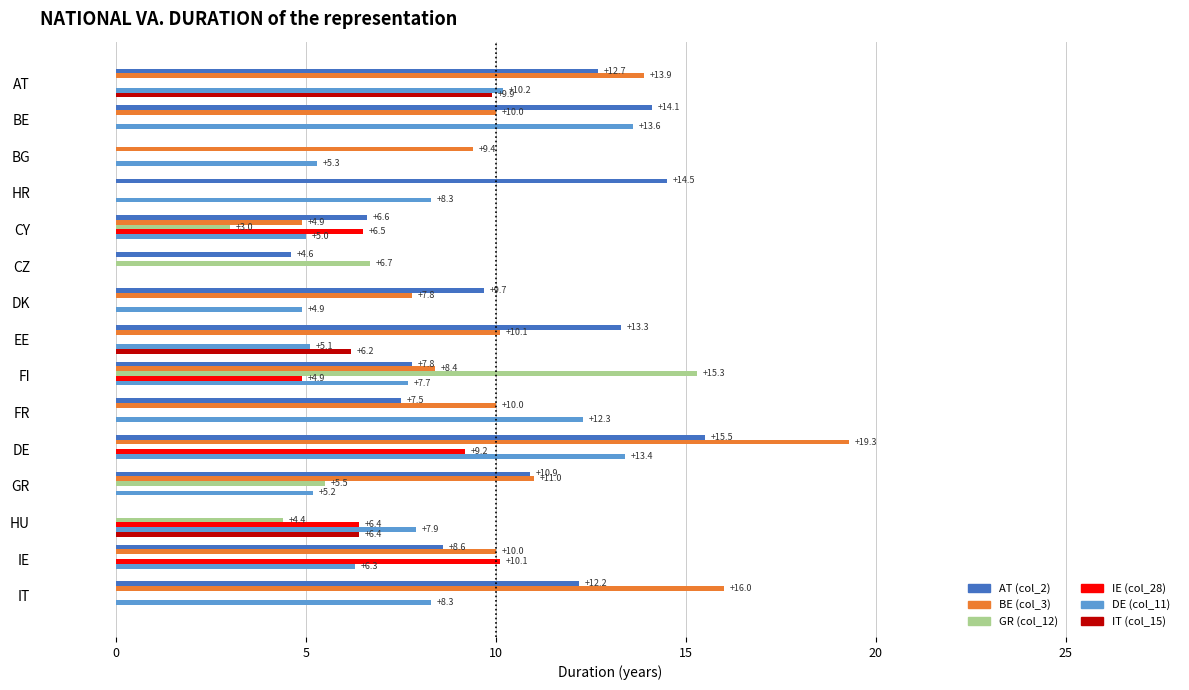

How many series are shown in this chart?

6